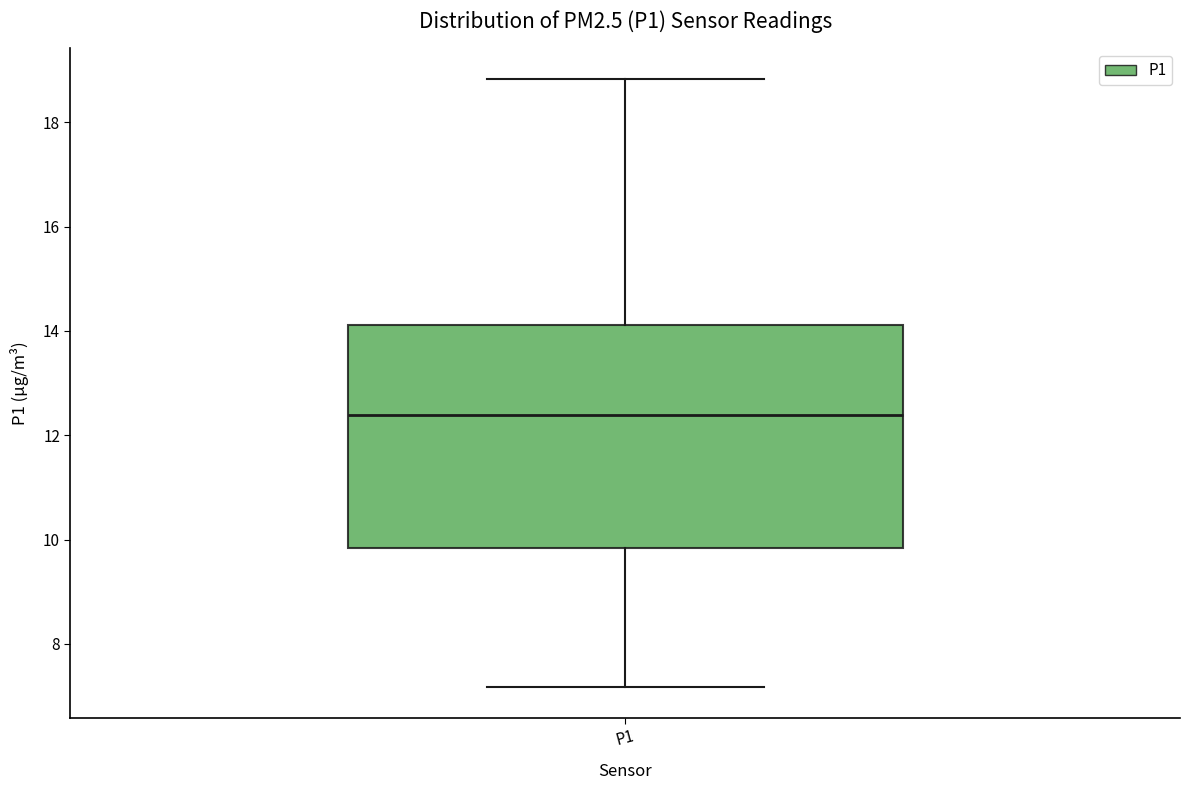

Where is the lower edge of the box for P1 on the y-axis? The values are not printed on the chart, so give them approximately, as read against the axis.

9.8